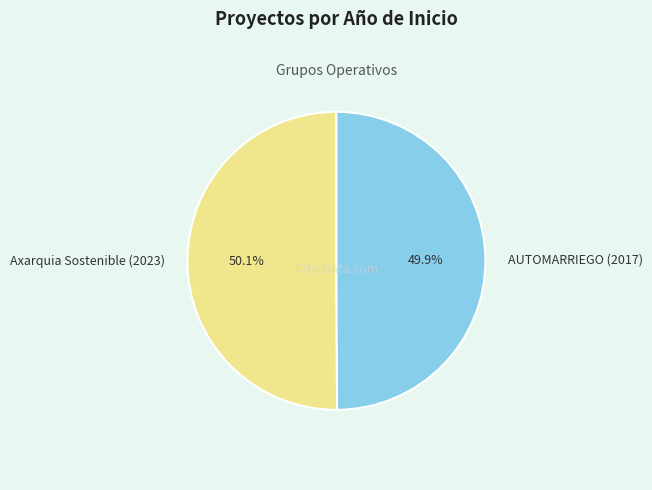

To the nearest percent, what percentage of the pie is AUTOMARRIEGO (2017)?

50%